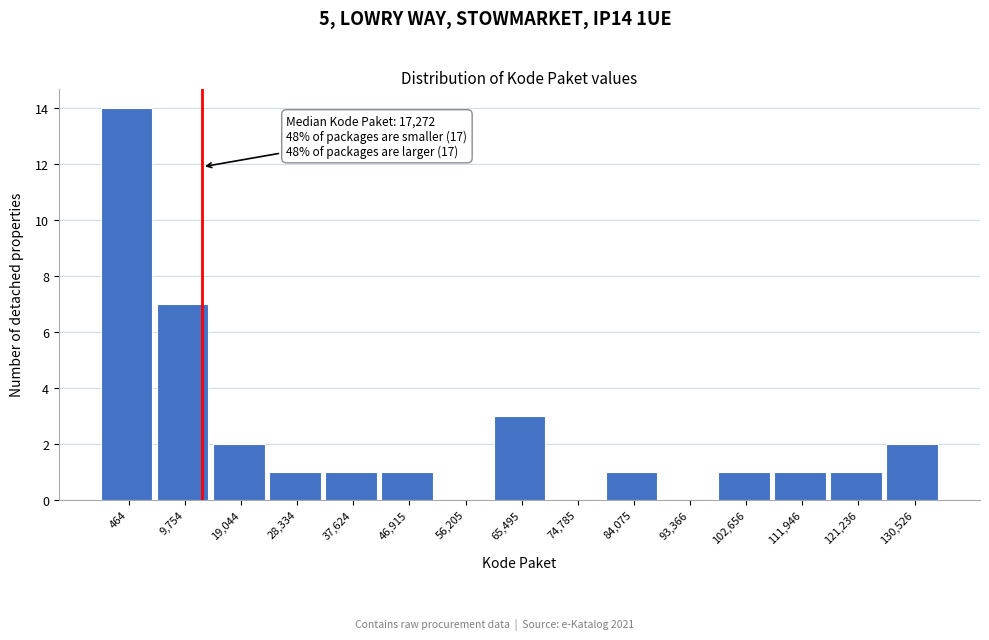

Reading left to right, extract all data points from this chart.

464=14	9,754=7	19,044=2	28,334=1	37,624=1	46,915=1	56,205=0	65,495=3	74,785=0	84,075=1	93,366=0	102,656=1	111,946=1	121,236=1	130,526=2